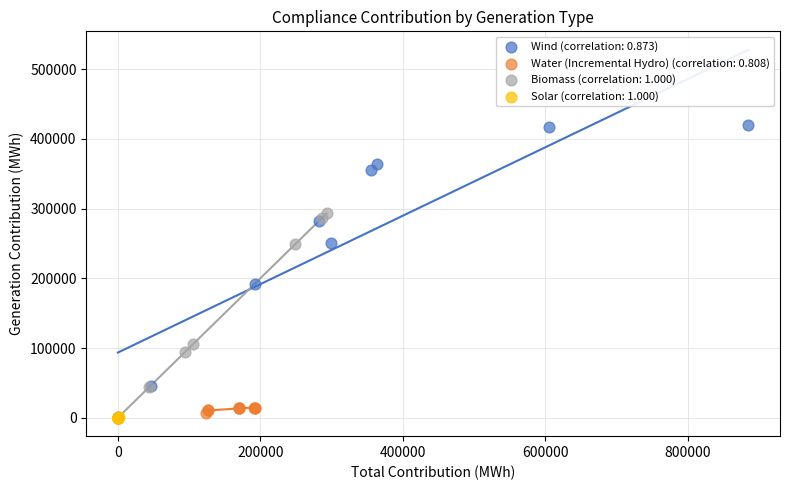

Which series has the largest Y range (max minus min)?

Wind (correlation: 0.873)